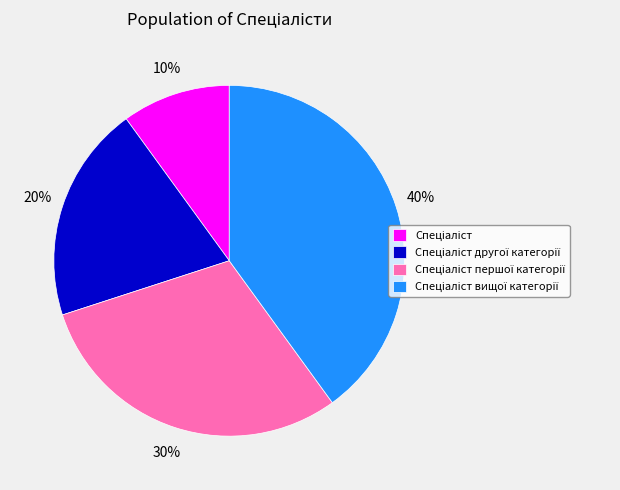

To the nearest percent, what is the difference between the largest and smallest slice percentages?

30%